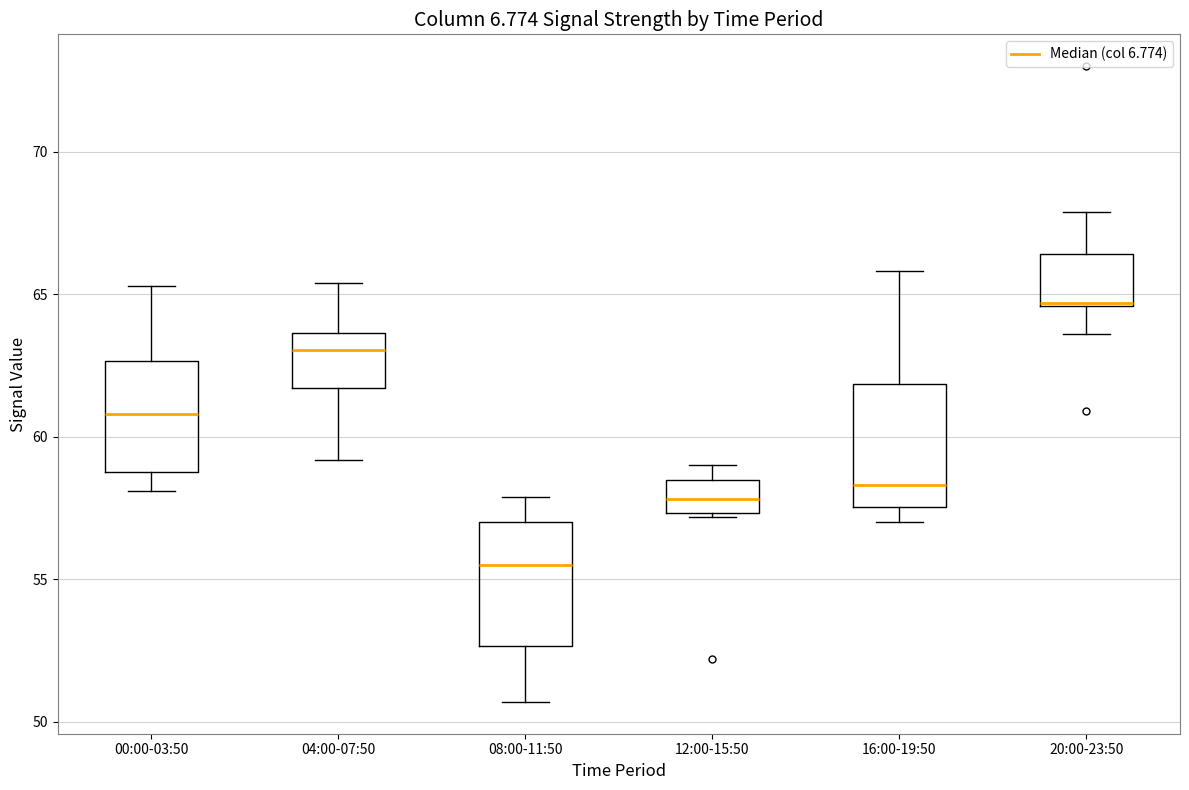

Reading left to right, read every box against the y-axis: the position of its median line, the range the box covers, and the ends of its whiskers. The values are not printed on the chart, so give them approximately, as read against the axis.

00:00-03:50: median 61.0, box 59.0 to 62.5, whiskers 58.0 to 65.5
04:00-07:50: median 63.0, box 61.5 to 63.5, whiskers 59.0 to 65.5
08:00-11:50: median 55.5, box 52.5 to 57.0, whiskers 50.5 to 58.0
12:00-15:50: median 58.0, box 57.5 to 58.5, whiskers 57.0 to 59.0
16:00-19:50: median 58.5, box 57.5 to 62.0, whiskers 57.0 to 66.0
20:00-23:50: median 64.5, box 64.5 to 66.5, whiskers 63.5 to 68.0